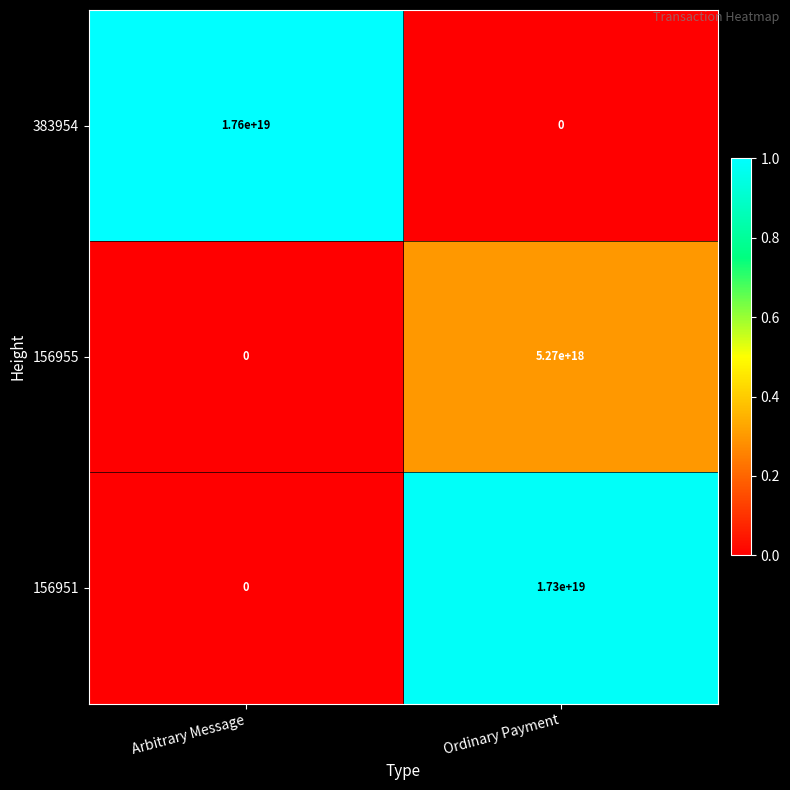

How many values in the 156951 series are below 17300000000000000000?

1